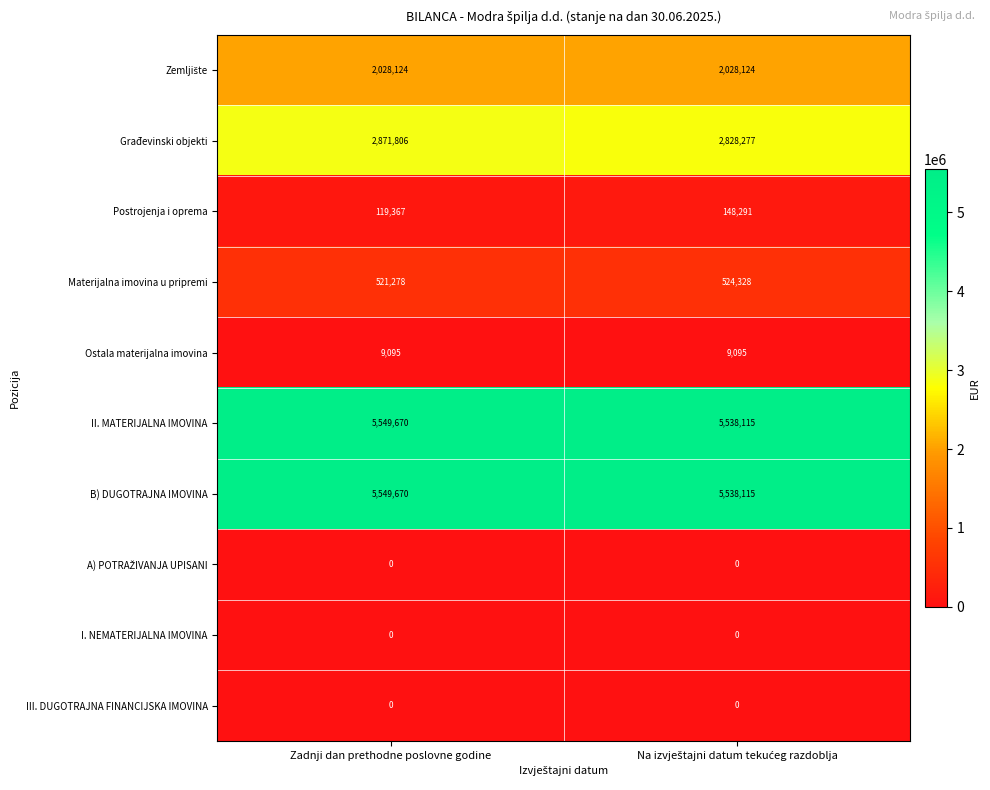

Count the number of categories in the chart.

2